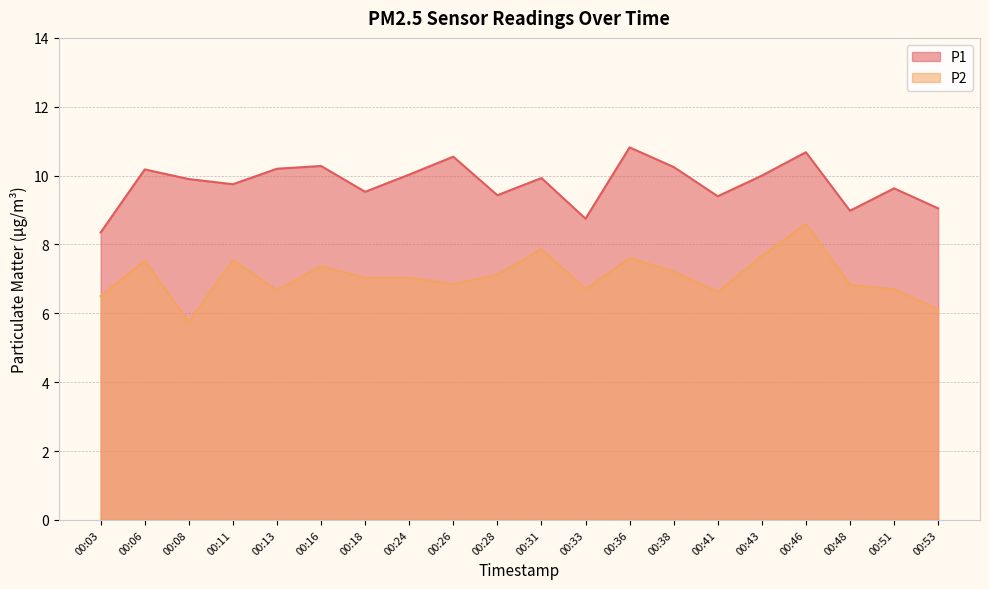

What is the difference between the second highest and minimum values in the P1 series?

2.3